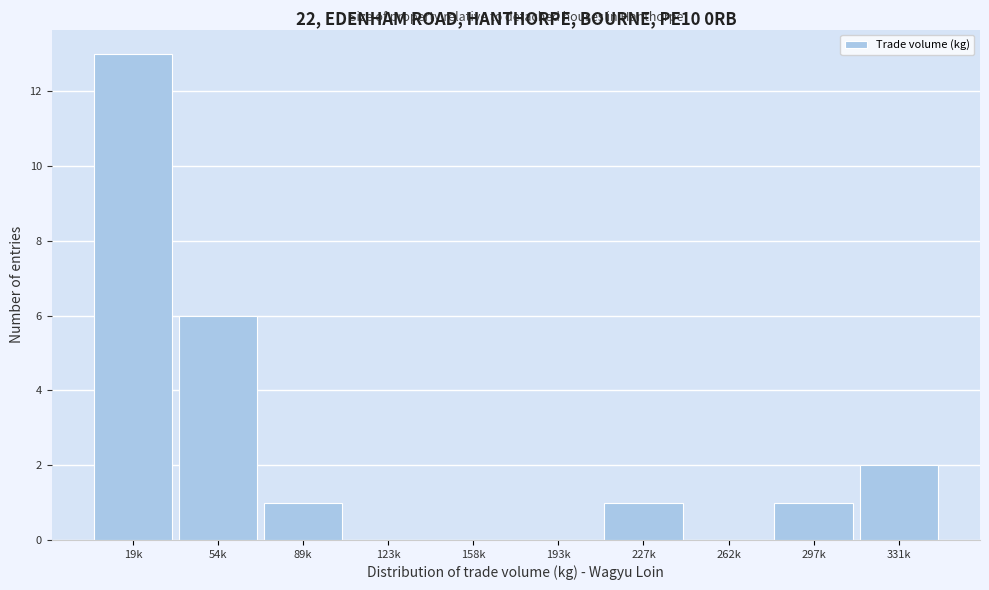

Reading left to right, extract all data points from this chart.

19k=13	54k=6	89k=1	123k=0	158k=0	193k=0	227k=1	262k=0	297k=1	331k=2